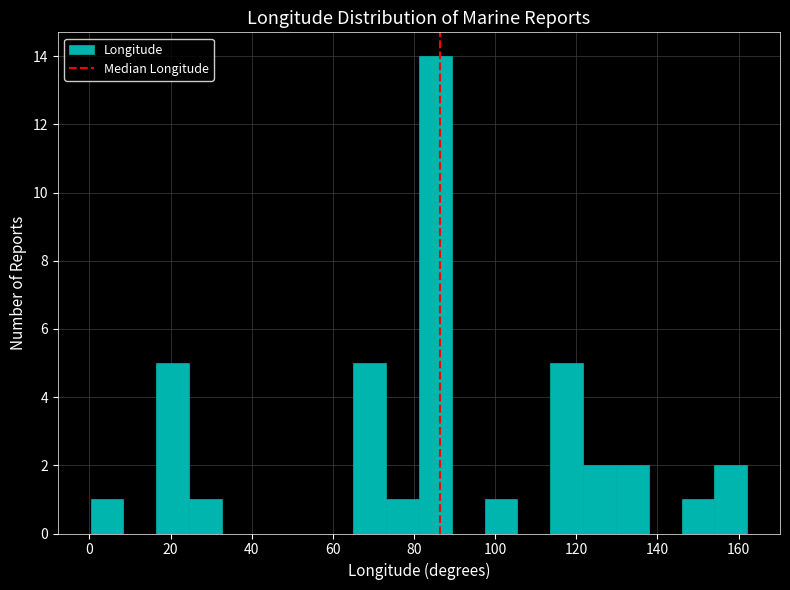

Which range on the x-axis has the tallest bar?

82 to 90